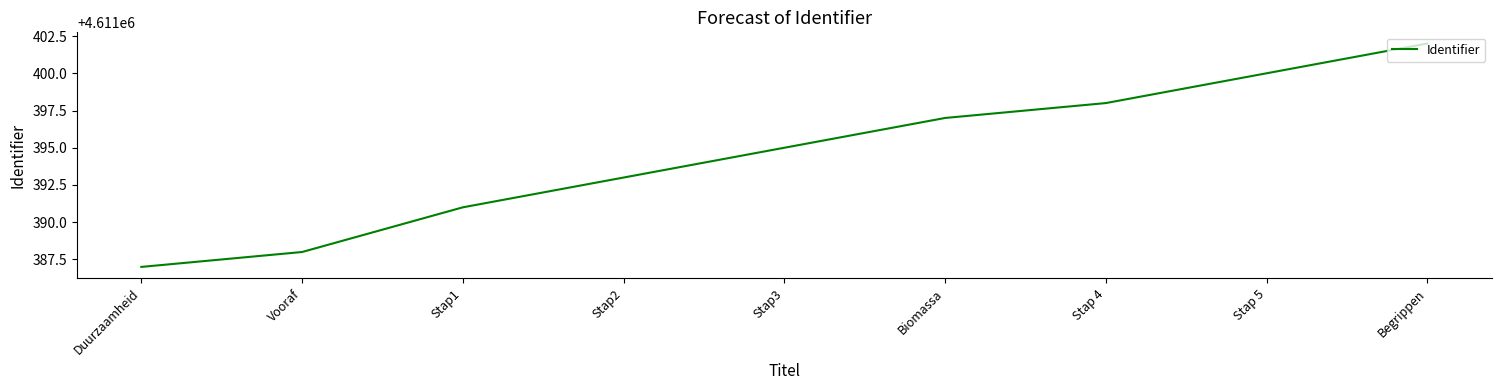

True or false: the data shows 7990111 at Vooraf.

False